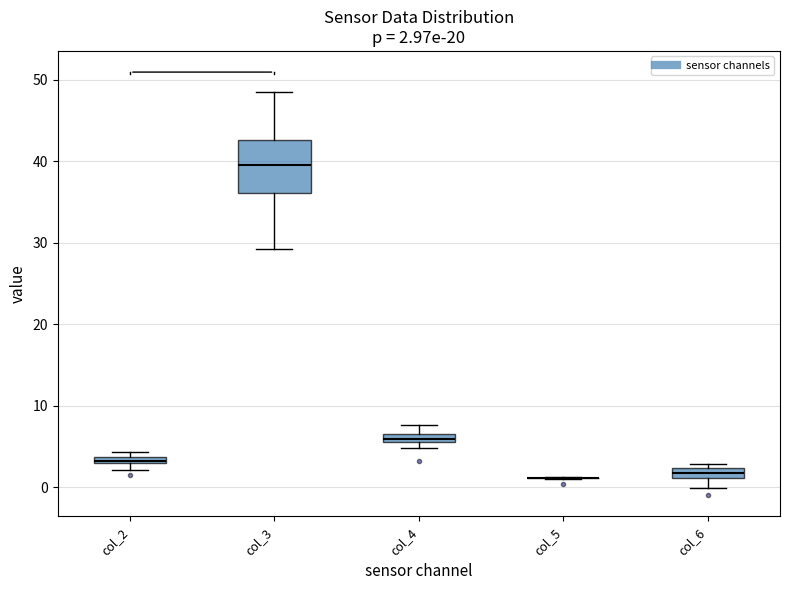

Which box is the tallest, from its lower edge to its upper edge?

col_3